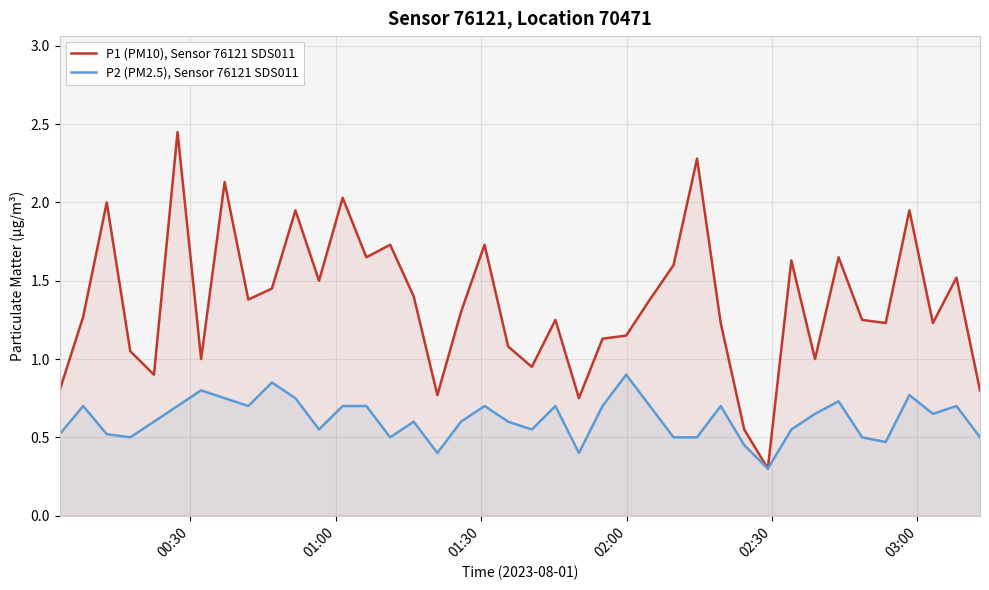

Which series has the largest total across all categories?

P1 (PM10), Sensor 76121 SDS011